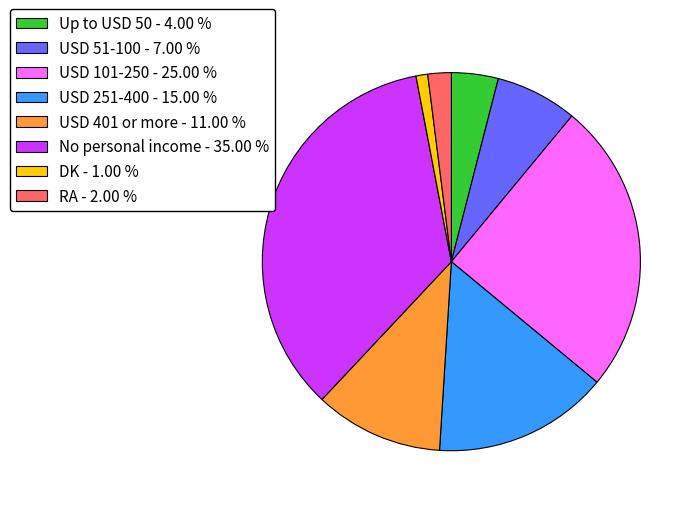

Is it true that USD 51-100 is 19% of the pie?

False